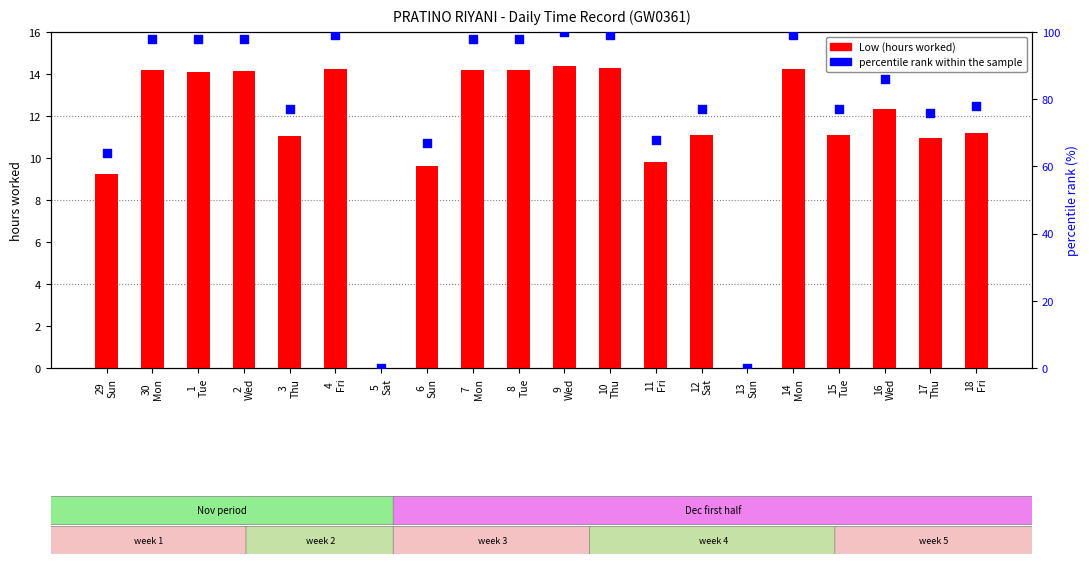

Which series reaches the maximum Y coordinate?

percentile rank within the sample